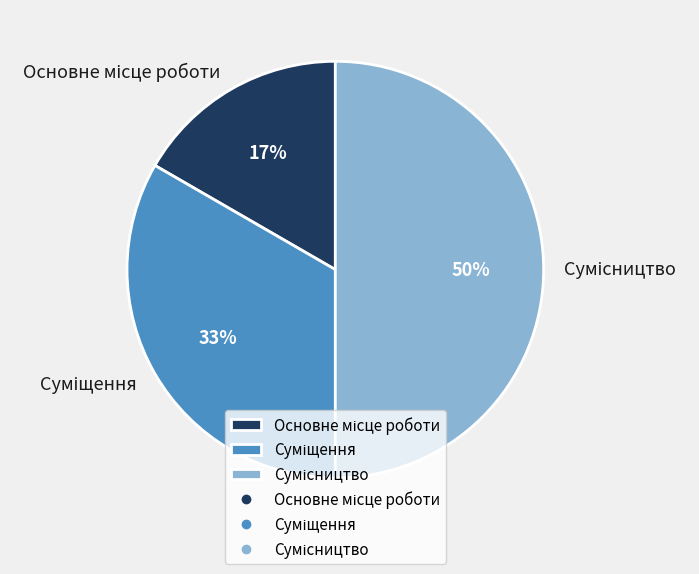

To the nearest percent, what is the difference between the largest and smallest slice percentages?

33%